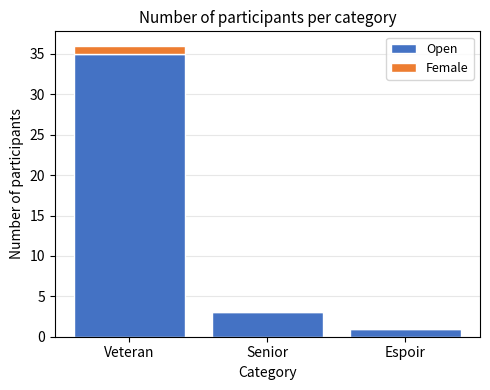

At which label is Open closest to 18?

Senior